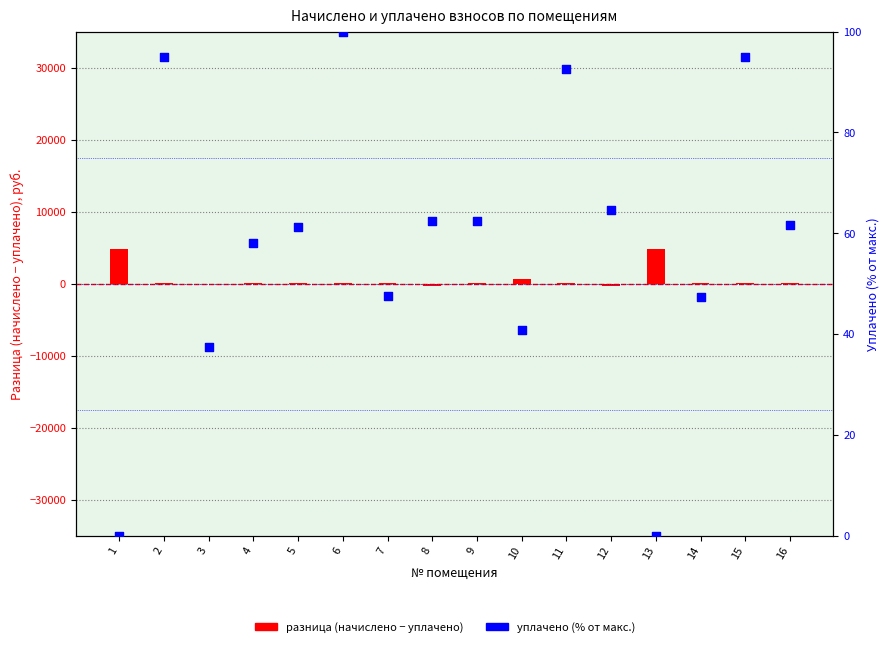

Which series has the largest total across all categories?

разница (начислено - уплачено)